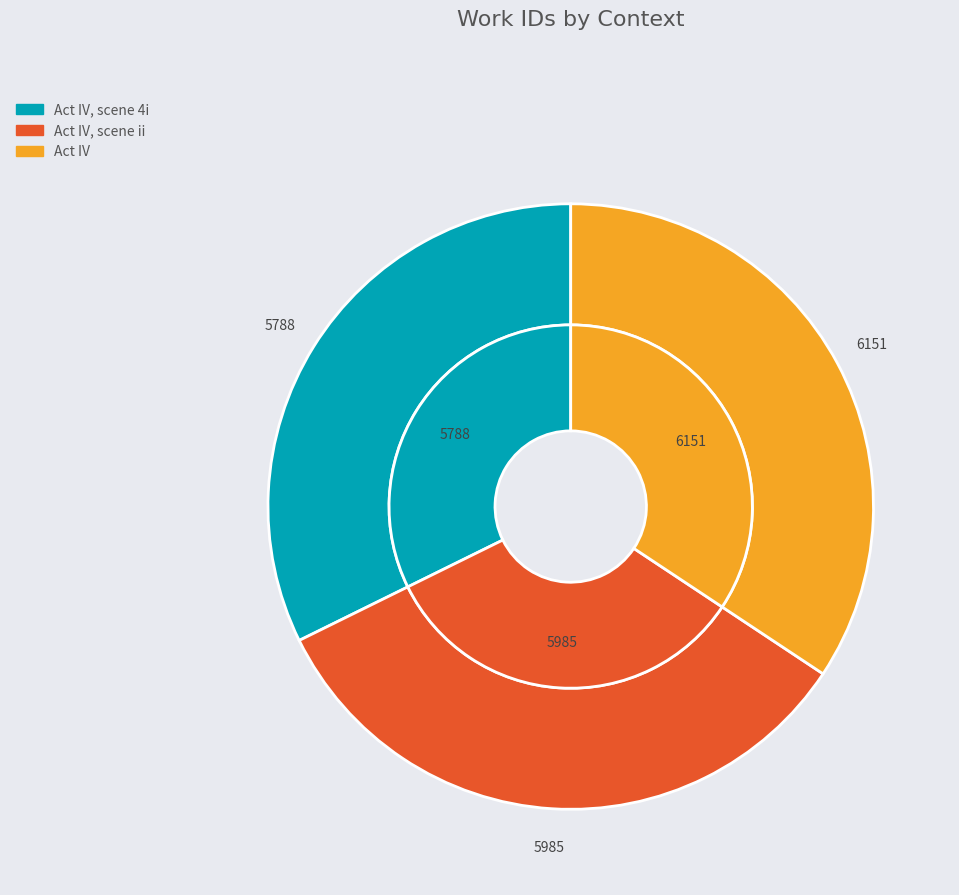

What is the change in value from Act IV, scene 4i to Act IV?

+363